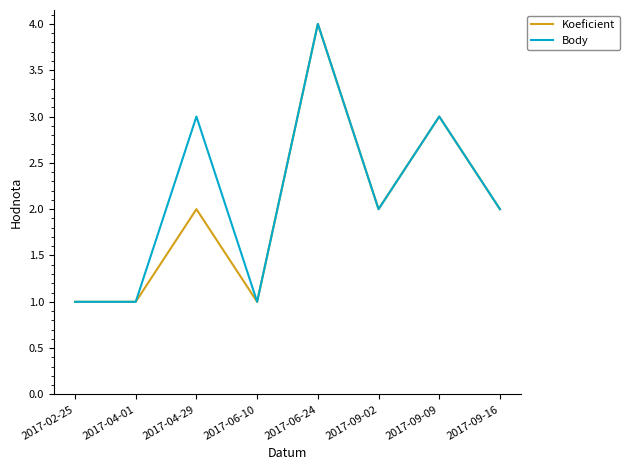

True or false: Body has a value of 1 at 2017-02-25.

True